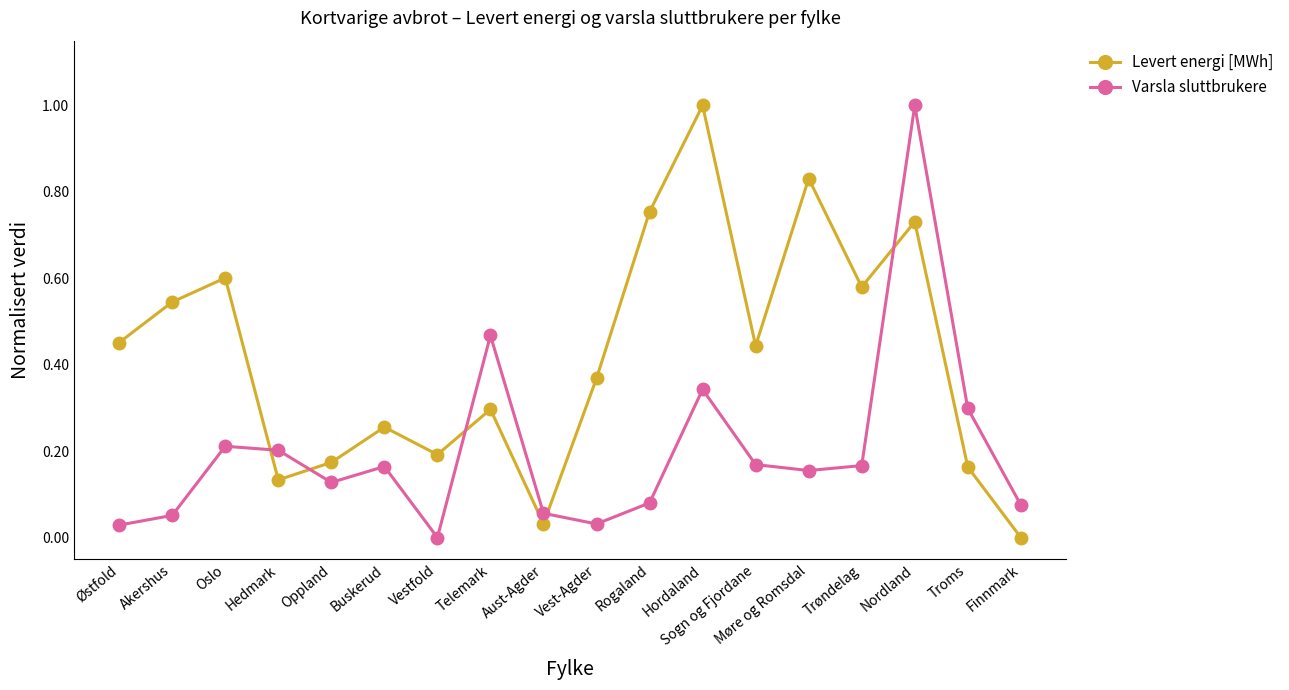

What is the sum of all Levert energi [MWh] values?

7.6